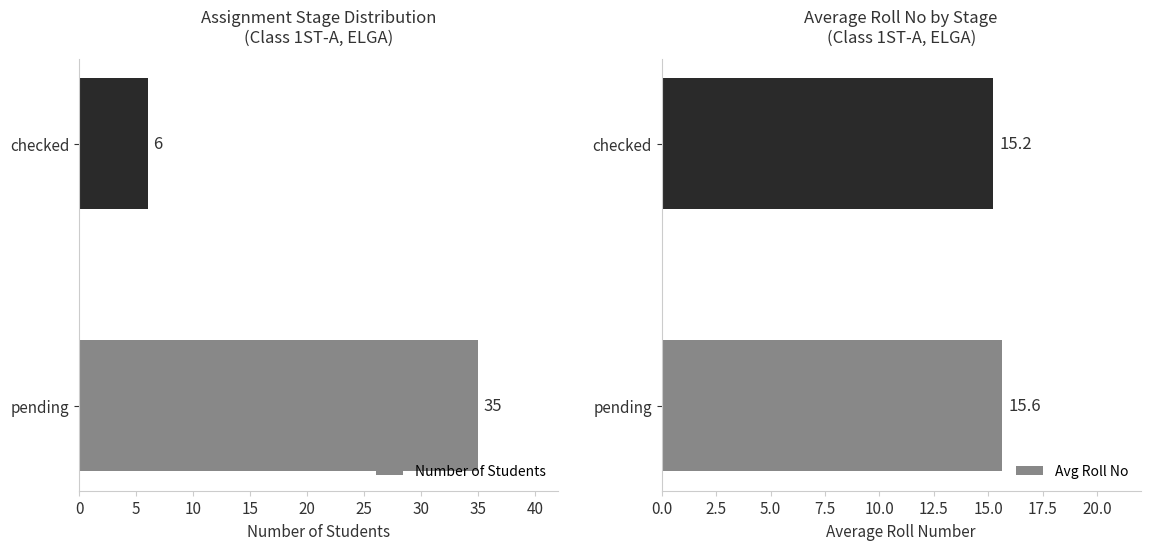

What is the value of the Avg Roll No bar at the 1st from the left?

15.6